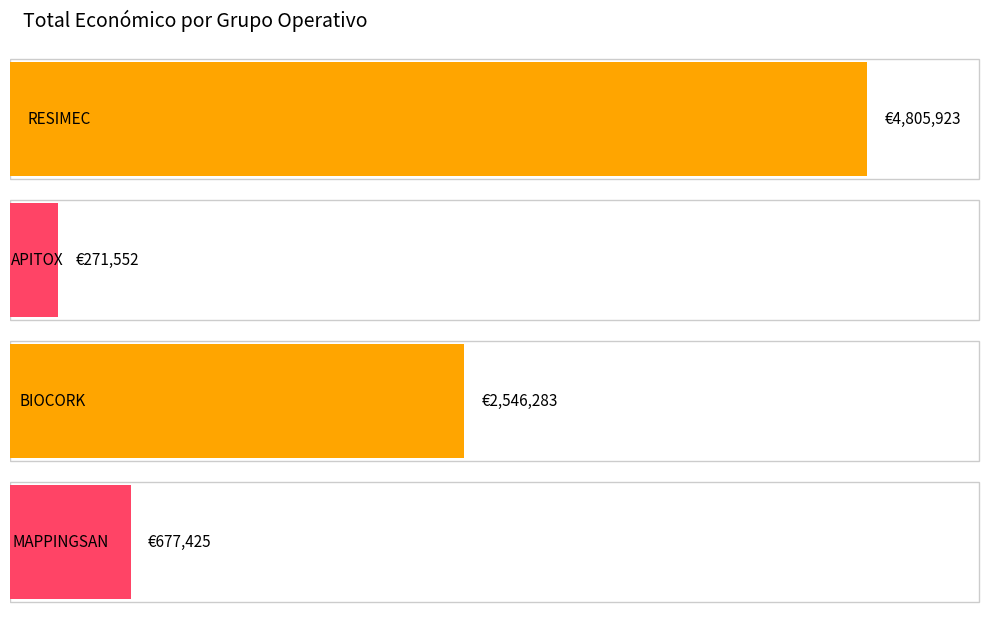

Reading left to right, list all the values displayed in this chart.

4805923	271552	2546283	677425